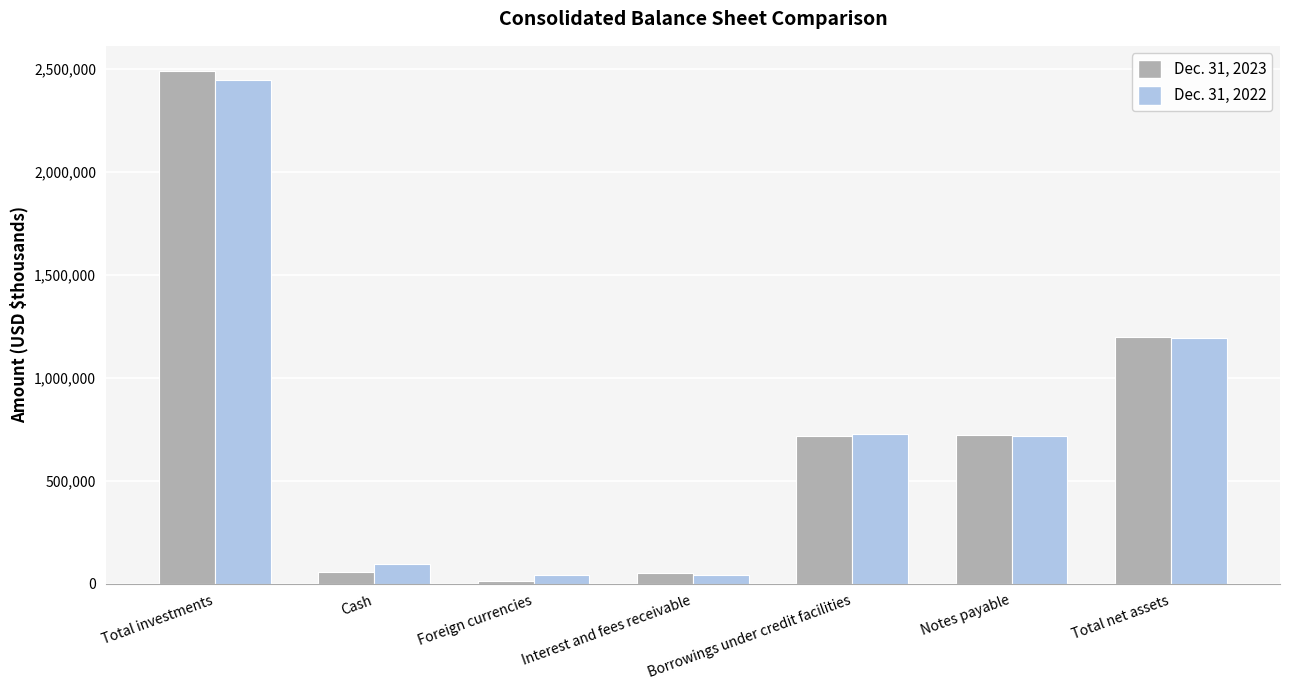

Between Total investments and Interest and fees receivable, which series saw the biggest shift?

Dec. 31, 2023